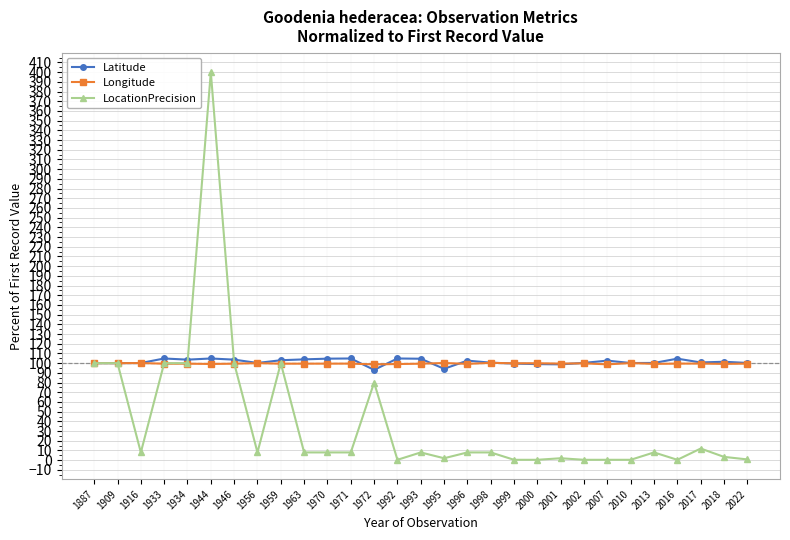

Where does the LocationPrecision series first go above 8?

1887